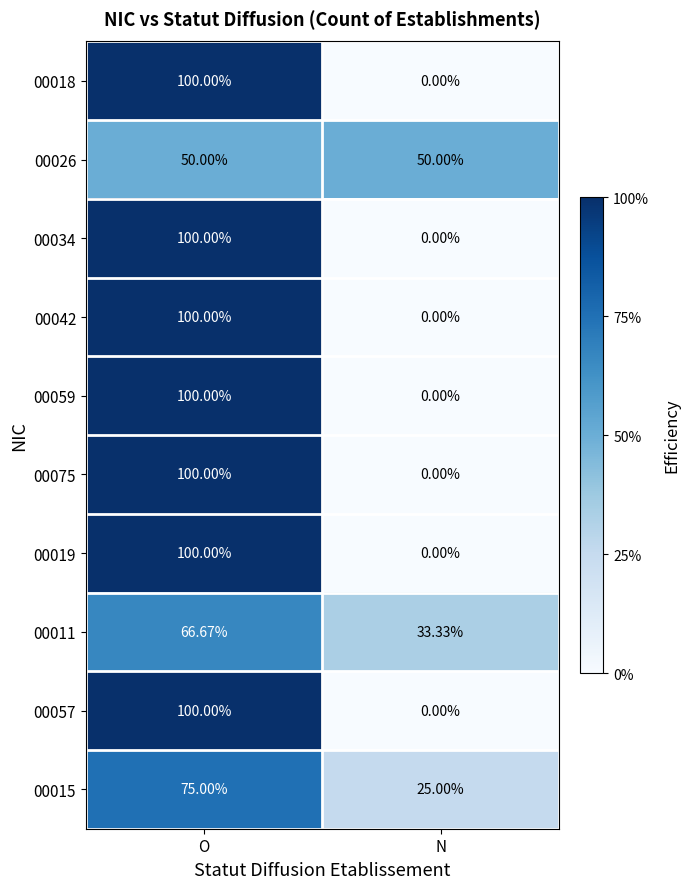

At which category is the sum across all series the highest?

O